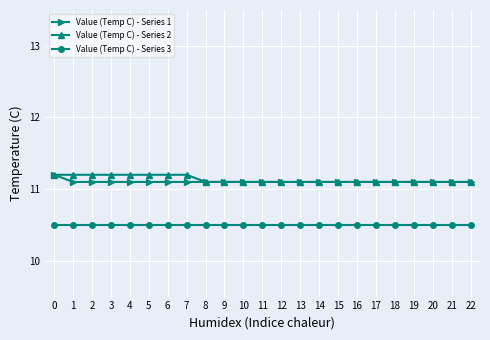

Reading right to left, transcribe all the data shown in this chart.

Value (Temp C) - Series 1: 11.1	11.1	11.1	11.1	11.1	11.1	11.1	11.1	11.1	11.1	11.1	11.1	11.1	11.1	11.1	11.1	11.1	11.1	11.1	11.1	11.1	11.1	11.2
Value (Temp C) - Series 2: 11.1	11.1	11.1	11.1	11.1	11.1	11.1	11.1	11.1	11.1	11.1	11.1	11.1	11.1	11.1	11.2	11.2	11.2	11.2	11.2	11.2	11.2	11.2
Value (Temp C) - Series 3: 10.5	10.5	10.5	10.5	10.5	10.5	10.5	10.5	10.5	10.5	10.5	10.5	10.5	10.5	10.5	10.5	10.5	10.5	10.5	10.5	10.5	10.5	10.5